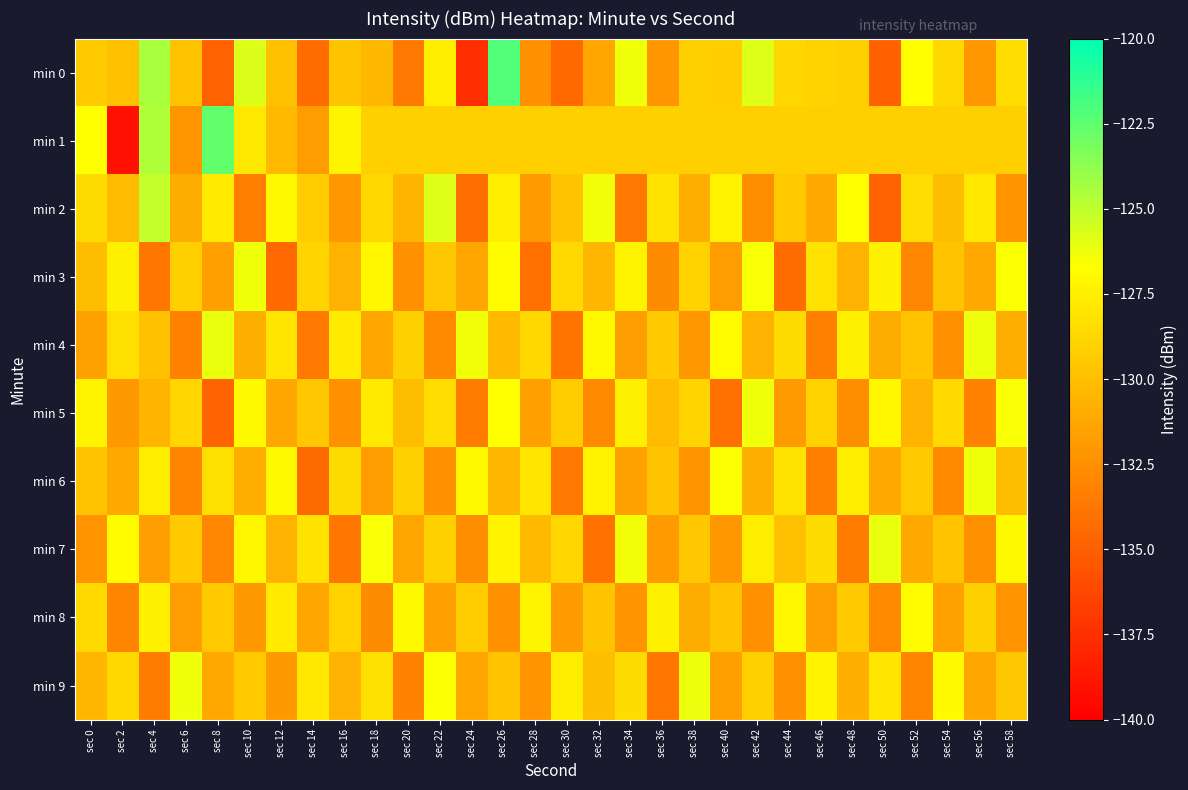

Reading right to left, what are all the values shown in this chart?

min 0: sec 58=-128.4	sec 56=-132.0	sec 54=-128.7	sec 52=-126.7	sec 50=-135.0	sec 48=-129.1	sec 46=-129.0	sec 44=-128.8	sec 42=-125.9	sec 40=-129.3	sec 38=-129.2	sec 36=-132.2	sec 34=-126.3	sec 32=-131.3	sec 30=-134.5	sec 28=-132.5	sec 26=-122.1	sec 24=-137.6	sec 22=-127.6	sec 20=-133.7	sec 18=-130.4	sec 16=-129.7	sec 14=-134.2	sec 12=-129.9	sec 10=-125.8	sec 8=-134.8	sec 6=-129.8	sec 4=-124.4	sec 2=-129.9	sec 0=-129.4
min 1: sec 58=-129.1	sec 56=-129.1	sec 54=-129.1	sec 52=-129.1	sec 50=-129.1	sec 48=-129.1	sec 46=-129.1	sec 44=-129.1	sec 42=-129.1	sec 40=-129.1	sec 38=-129.1	sec 36=-129.1	sec 34=-129.1	sec 32=-129.1	sec 30=-129.1	sec 28=-129.1	sec 26=-129.1	sec 24=-129.1	sec 22=-129.1	sec 20=-129.1	sec 18=-129.1	sec 16=-127.3	sec 14=-131.9	sec 12=-130.3	sec 10=-127.8	sec 8=-122.6	sec 6=-132.2	sec 4=-124.6	sec 2=-139.1	sec 0=-126.6
min 2: sec 58=-132.3	sec 56=-127.9	sec 54=-130.1	sec 52=-128.4	sec 50=-134.8	sec 48=-126.7	sec 46=-131.2	sec 44=-129.5	sec 42=-132.6	sec 40=-127.3	sec 38=-130.9	sec 36=-128.1	sec 34=-133.7	sec 32=-126.4	sec 30=-129.8	sec 28=-131.9	sec 26=-127.6	sec 24=-134.2	sec 22=-125.8	sec 20=-130.5	sec 18=-128.7	sec 16=-132.1	sec 14=-129.3	sec 12=-126.9	sec 10=-133.4	sec 8=-127.8	sec 6=-131.0	sec 4=-125.1	sec 2=-130.2	sec 0=-128.5
min 3: sec 58=-126.6	sec 56=-131.1	sec 54=-129.7	sec 52=-132.9	sec 50=-127.4	sec 48=-130.6	sec 46=-128.2	sec 44=-134.3	sec 42=-126.5	sec 40=-131.8	sec 38=-129.0	sec 36=-132.7	sec 34=-127.2	sec 32=-130.4	sec 30=-128.6	sec 28=-134.1	sec 26=-126.8	sec 24=-131.3	sec 22=-129.6	sec 20=-132.4	sec 18=-127.1	sec 16=-130.7	sec 14=-128.9	sec 12=-134.5	sec 10=-126.3	sec 8=-131.6	sec 6=-129.2	sec 4=-133.8	sec 2=-127.5	sec 0=-130.1
min 4: sec 58=-130.9	sec 56=-126.2	sec 54=-132.5	sec 52=-129.8	sec 50=-131.0	sec 48=-127.4	sec 46=-133.3	sec 44=-128.5	sec 42=-130.6	sec 40=-126.8	sec 38=-132.1	sec 36=-129.4	sec 34=-131.7	sec 32=-127.0	sec 30=-133.9	sec 28=-128.7	sec 26=-130.3	sec 24=-126.4	sec 22=-132.8	sec 20=-129.1	sec 18=-131.4	sec 16=-127.7	sec 14=-133.6	sec 12=-128.0	sec 10=-130.8	sec 8=-126.1	sec 6=-133.2	sec 4=-129.9	sec 2=-128.3	sec 0=-131.5
min 5: sec 58=-126.5	sec 56=-133.2	sec 54=-128.6	sec 52=-130.7	sec 50=-127.1	sec 48=-132.6	sec 46=-129.0	sec 44=-131.9	sec 42=-126.3	sec 40=-134.1	sec 38=-128.9	sec 36=-130.2	sec 34=-127.5	sec 32=-132.8	sec 30=-129.3	sec 28=-131.6	sec 26=-126.7	sec 24=-133.5	sec 22=-128.4	sec 20=-130.1	sec 18=-127.8	sec 16=-132.4	sec 14=-129.6	sec 12=-131.3	sec 10=-126.9	sec 8=-134.7	sec 6=-128.8	sec 4=-130.5	sec 2=-132.0	sec 0=-127.2
min 6: sec 58=-130.1	sec 56=-126.3	sec 54=-132.8	sec 52=-129.5	sec 50=-131.2	sec 48=-127.6	sec 46=-133.4	sec 44=-128.1	sec 42=-130.8	sec 40=-126.6	sec 38=-132.2	sec 36=-129.7	sec 34=-131.5	sec 32=-127.3	sec 30=-133.7	sec 28=-128.0	sec 26=-130.4	sec 24=-126.9	sec 22=-132.5	sec 20=-129.2	sec 18=-131.8	sec 16=-128.5	sec 14=-134.4	sec 12=-127.0	sec 10=-130.9	sec 8=-128.3	sec 6=-133.0	sec 4=-127.6	sec 2=-131.1	sec 0=-129.8
min 7: sec 58=-127.0	sec 56=-132.4	sec 54=-129.8	sec 52=-131.2	sec 50=-126.1	sec 48=-133.5	sec 46=-128.5	sec 44=-130.0	sec 42=-127.6	sec 40=-132.1	sec 38=-129.6	sec 36=-131.9	sec 34=-126.4	sec 32=-134.0	sec 30=-128.8	sec 28=-130.3	sec 26=-127.3	sec 24=-132.6	sec 22=-129.1	sec 20=-131.4	sec 18=-126.5	sec 16=-133.8	sec 14=-128.2	sec 12=-130.6	sec 10=-127.1	sec 8=-132.9	sec 6=-129.4	sec 4=-131.7	sec 2=-126.8	sec 0=-132.3
min 8: sec 58=-132.3	sec 56=-129.1	sec 54=-131.5	sec 52=-126.8	sec 50=-132.8	sec 48=-129.4	sec 46=-131.7	sec 44=-127.1	sec 42=-132.5	sec 40=-129.8	sec 38=-131.0	sec 36=-127.5	sec 34=-132.2	sec 32=-129.7	sec 30=-131.9	sec 28=-127.2	sec 26=-132.4	sec 24=-129.3	sec 22=-131.6	sec 20=-126.9	sec 18=-132.7	sec 16=-129.0	sec 14=-131.3	sec 12=-127.8	sec 10=-132.0	sec 8=-129.5	sec 6=-131.8	sec 4=-127.4	sec 2=-133.1	sec 0=-128.6
min 9: sec 58=-129.6	sec 56=-131.3	sec 54=-126.9	sec 52=-133.0	sec 50=-128.0	sec 48=-130.8	sec 46=-127.3	sec 44=-132.5	sec 42=-129.2	sec 40=-131.6	sec 38=-126.2	sec 36=-133.8	sec 34=-128.5	sec 32=-130.1	sec 30=-127.6	sec 28=-132.3	sec 26=-129.8	sec 24=-131.4	sec 22=-126.6	sec 20=-133.2	sec 18=-128.3	sec 16=-130.7	sec 14=-127.9	sec 12=-132.0	sec 10=-129.5	sec 8=-131.1	sec 6=-126.3	sec 4=-133.5	sec 2=-128.7	sec 0=-130.4